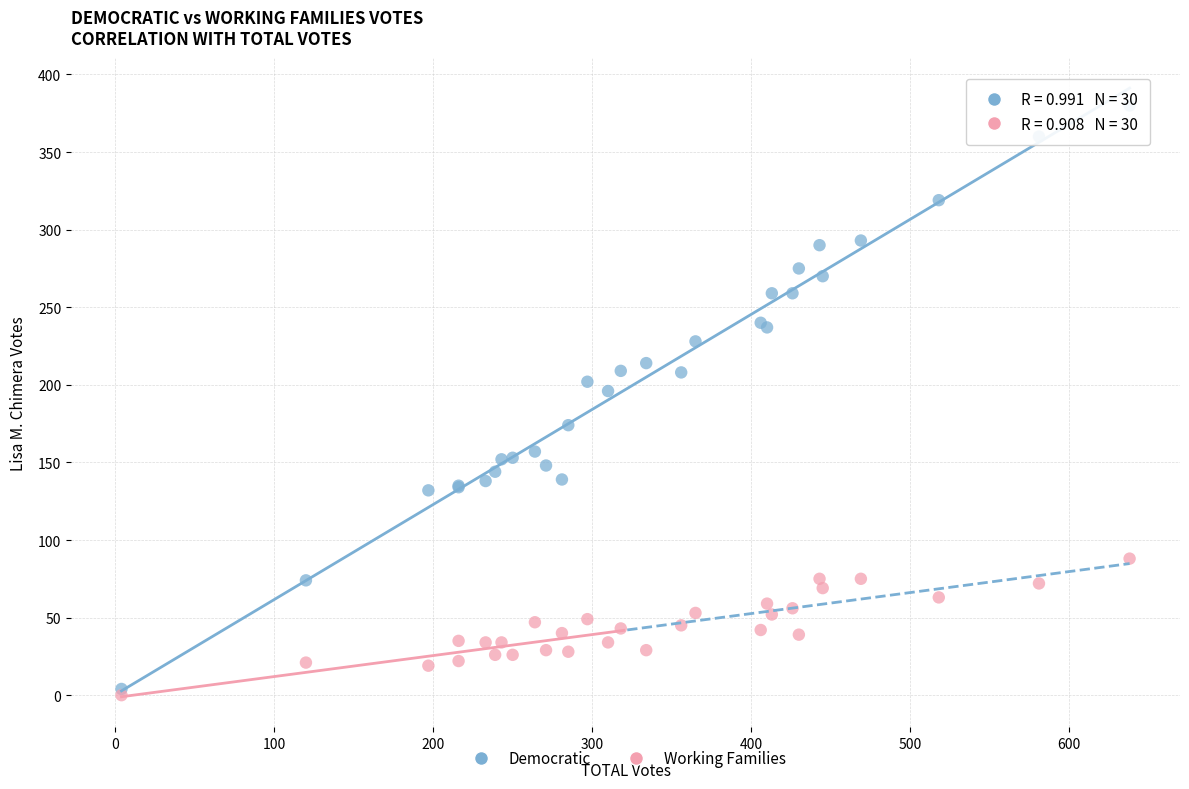

What are all the series names shown in the legend?

Democratic, Working Families